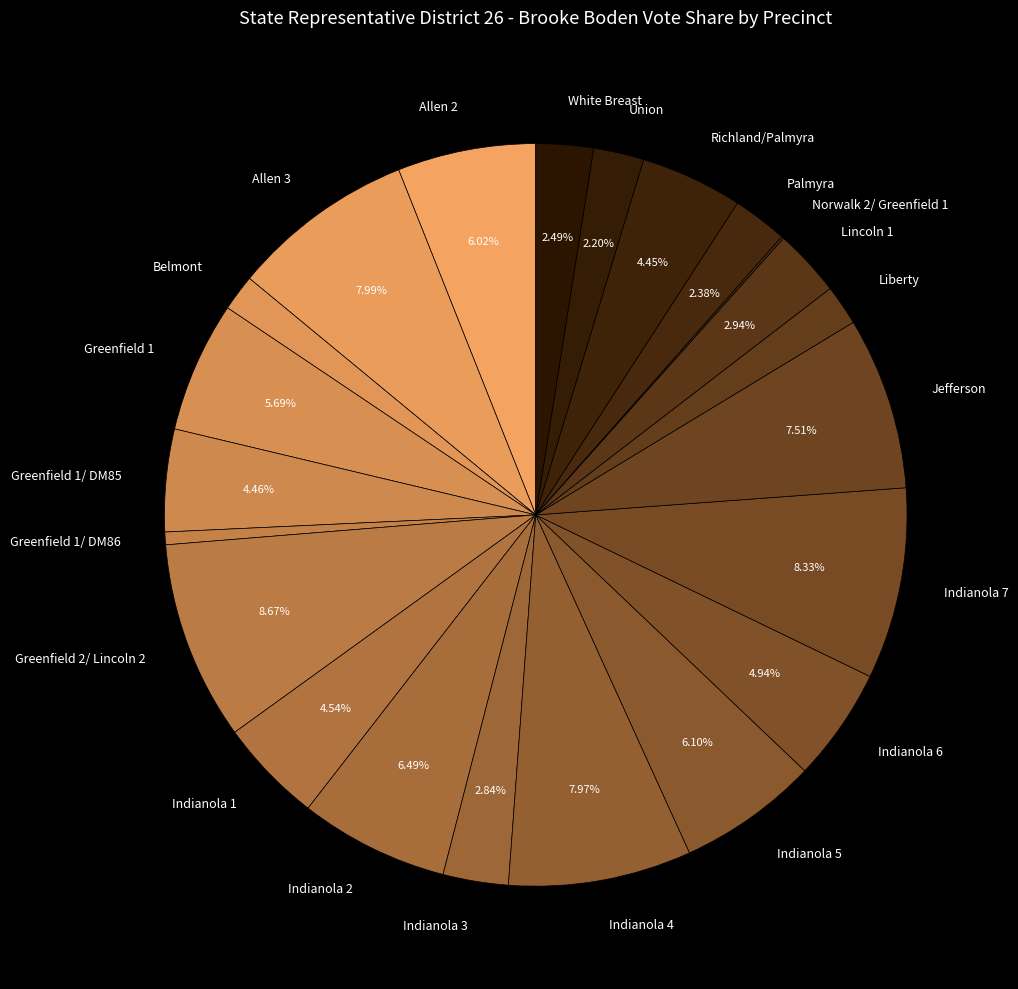

To the nearest percent, what is the combined percentage of Indianola 1 and Richland/Palmyra?

9%